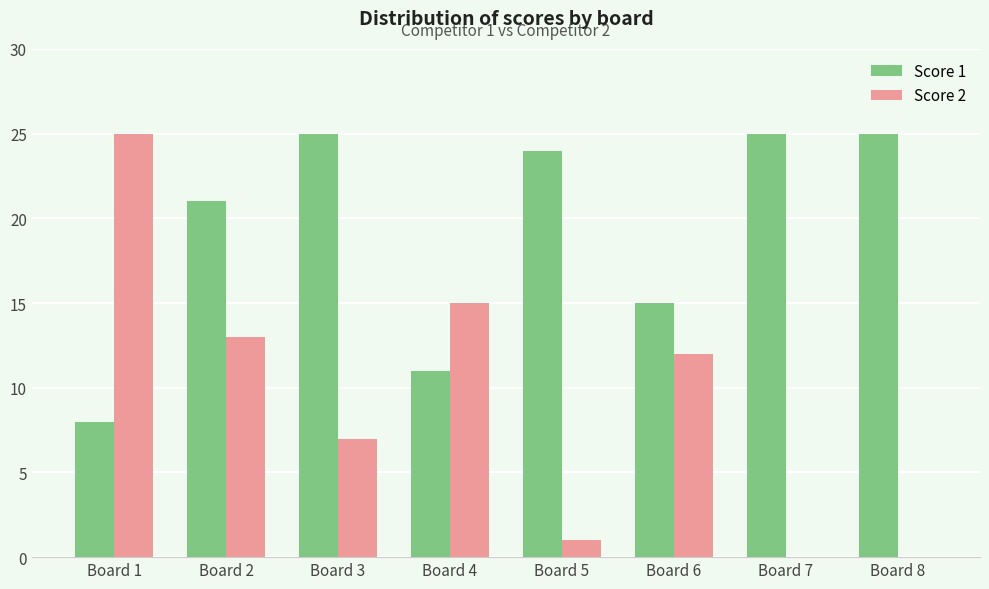

Which category has the highest value in the Score 2 series?

Board 1